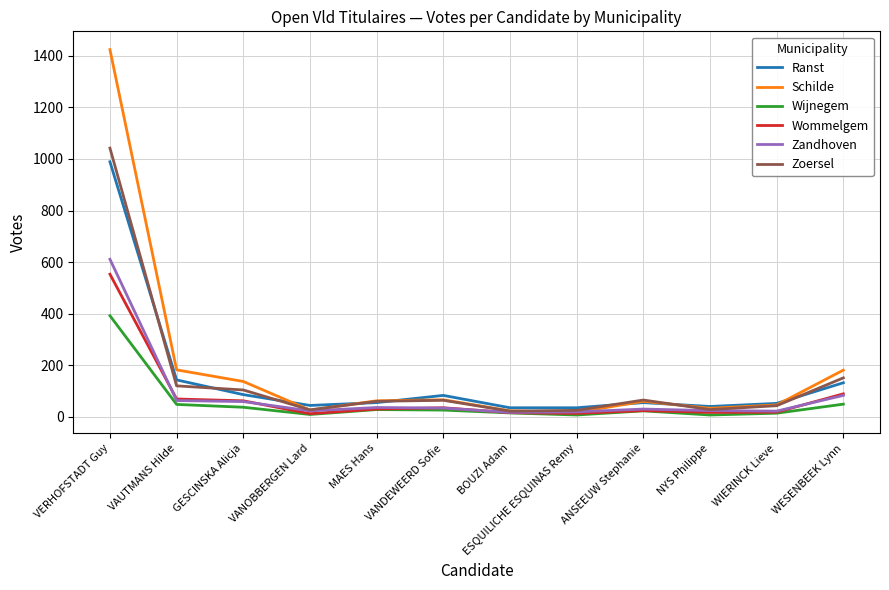

Is it true that Zandhoven equals 36 at MAES Hans?

True